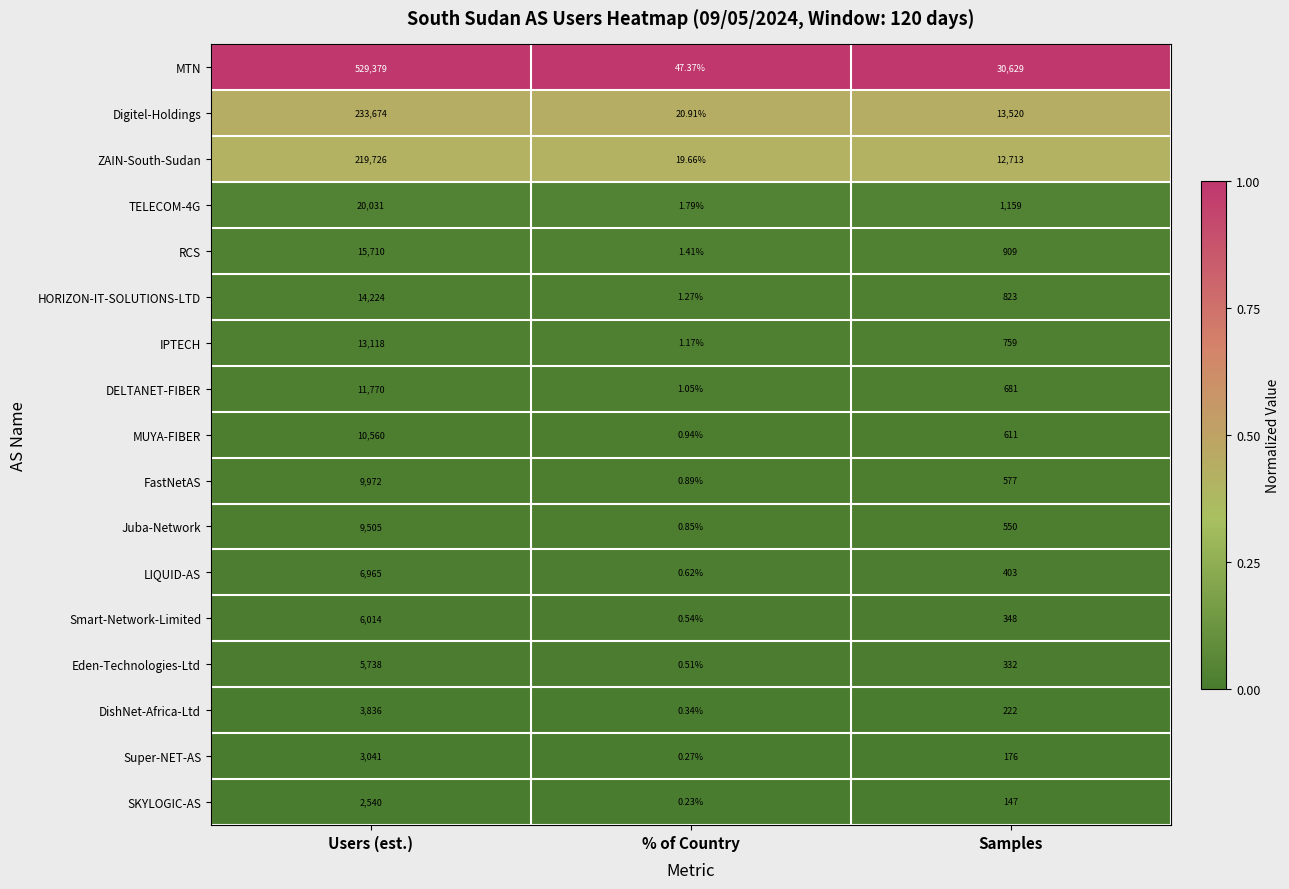

At which category is the sum across all series the highest?

Users (est.)